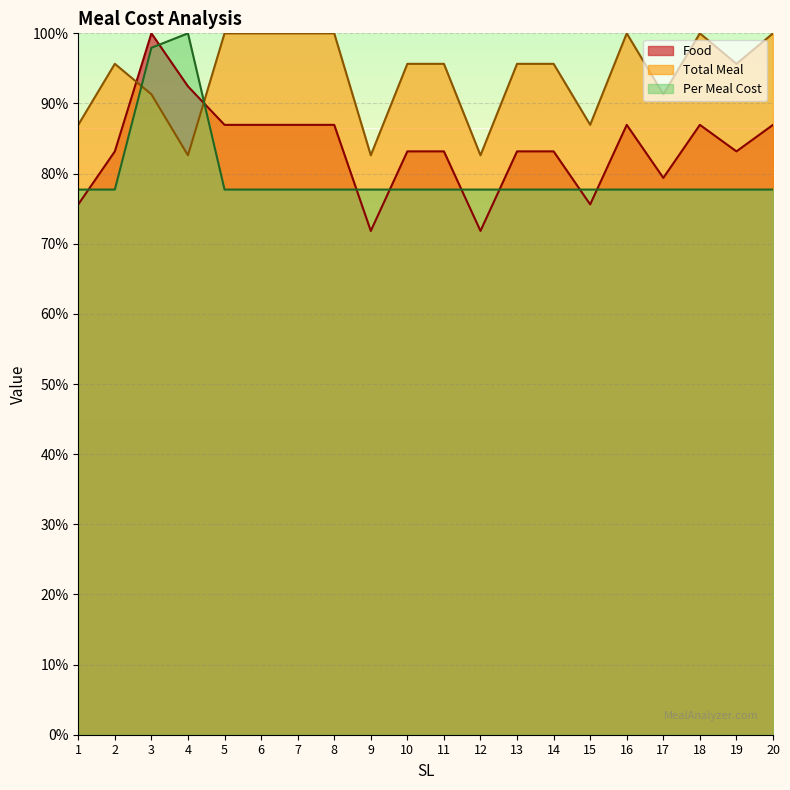

Which series ends up on top after the final intersection of Total Meal and Per Meal Cost?

Total Meal